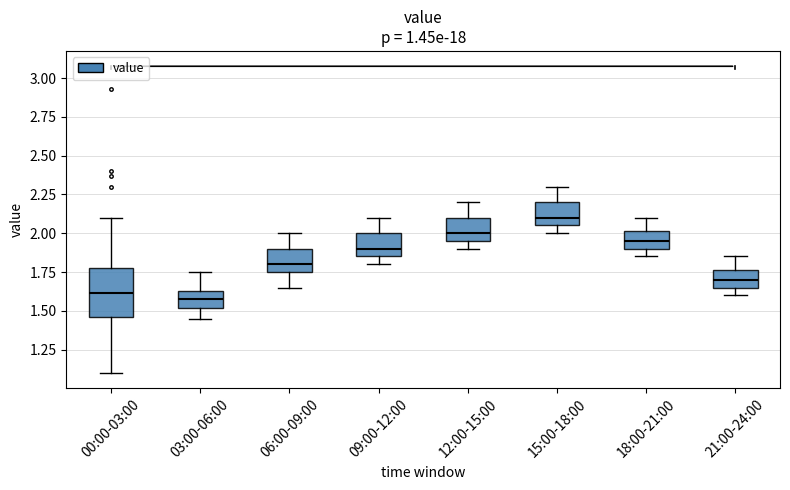

Where does the upper whisker of the box for 03:00-06:00 end on the y-axis? The values are not printed on the chart, so give them approximately, as read against the axis.

1.75